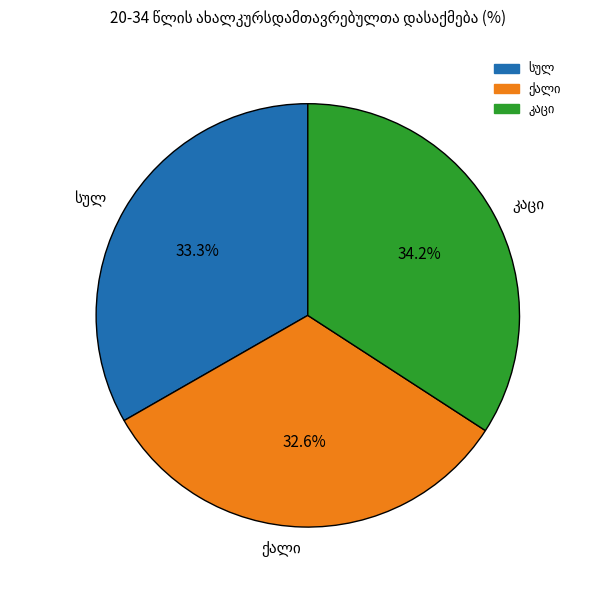

Is there a majority slice in this chart?

No